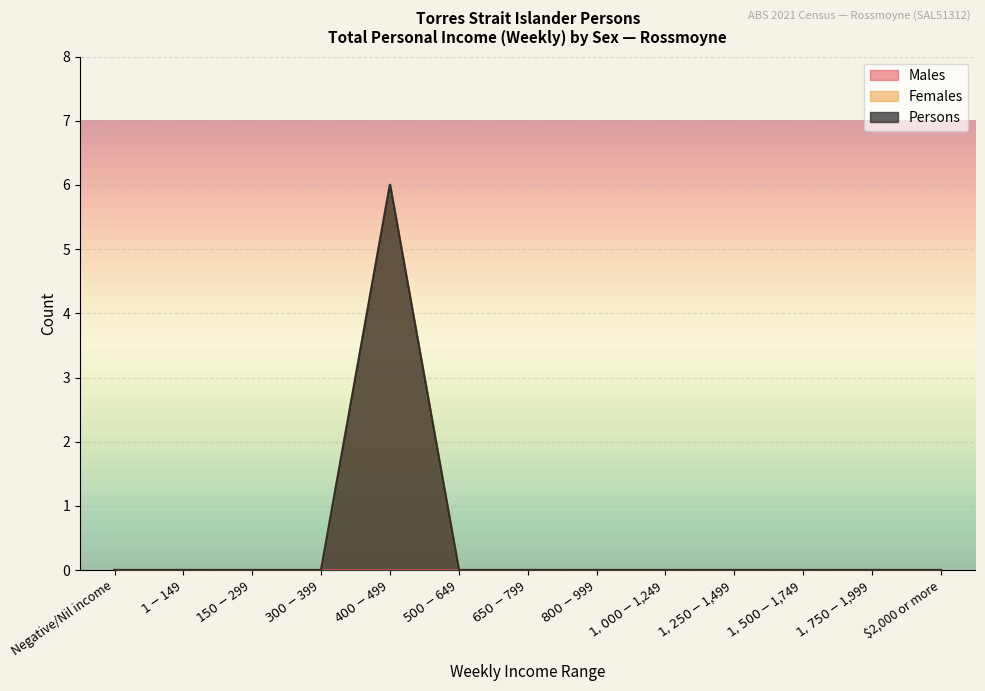

Count the Females values in the range 0 to 1.

12